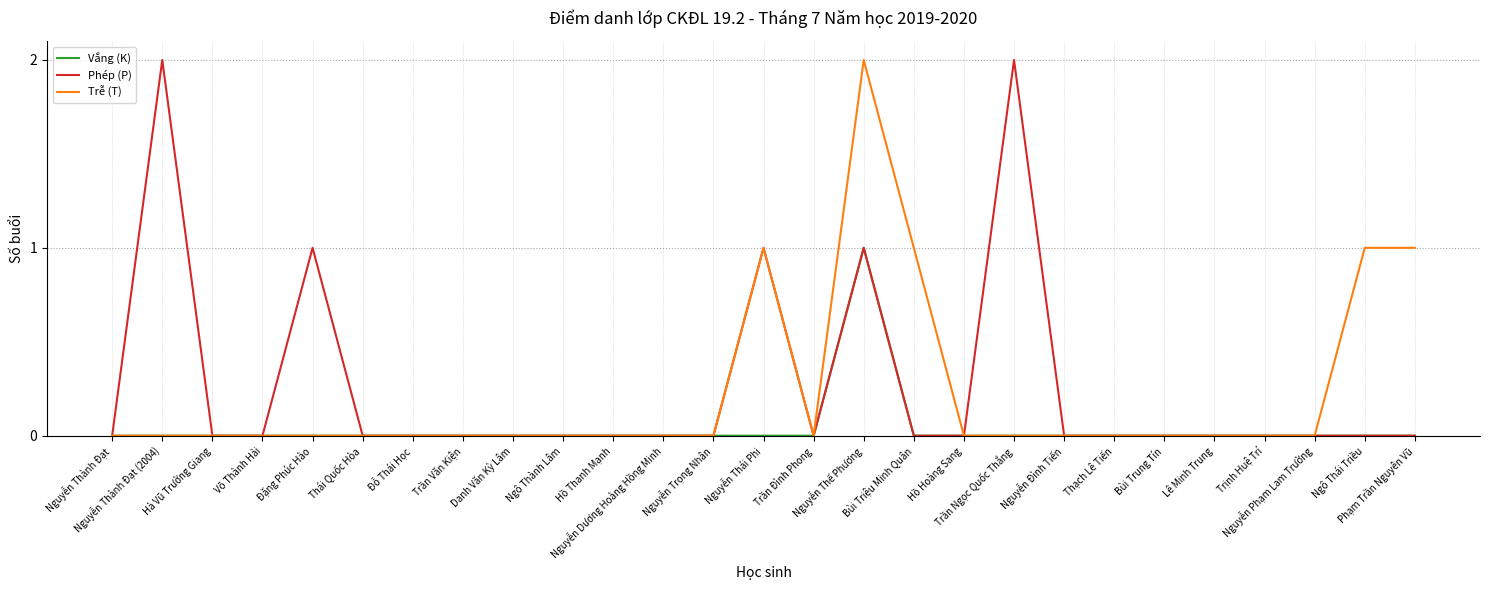

Which category has the highest value in the Phép (P) series?

Nguyễn Thành Đạt (2004)